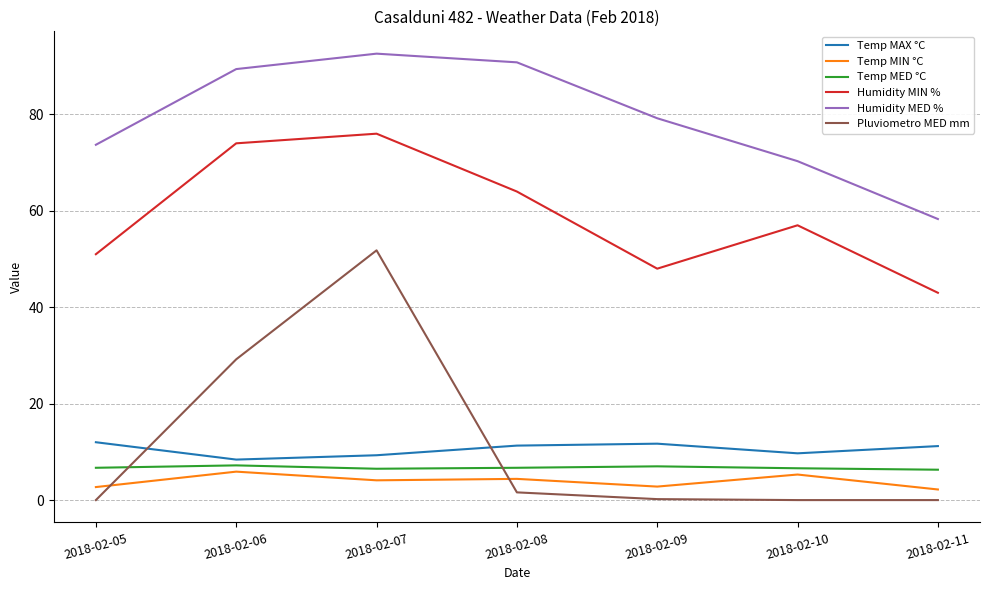

What is the total value across all series at 2018-02-07?

240.3